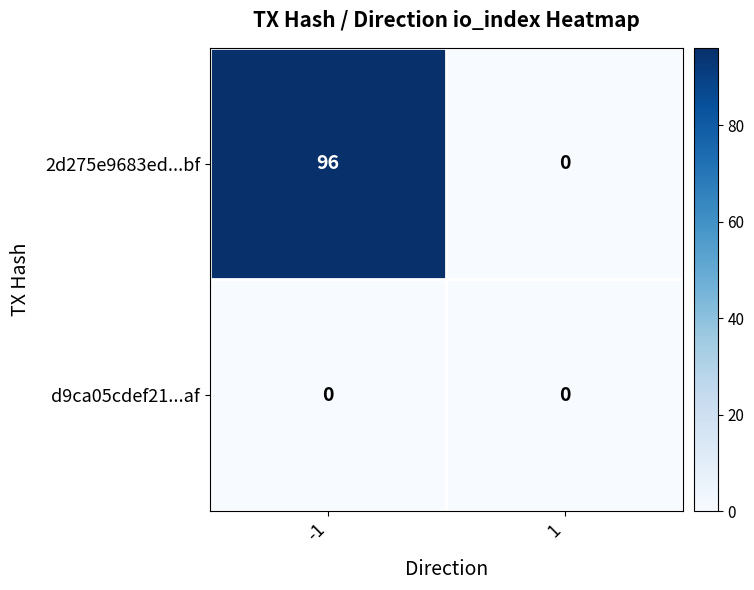

Reading left to right, what are all the values shown in this chart?

2d275e9683ed...bf: -1=96	1=0
d9ca05cdef21...af: -1=0	1=0